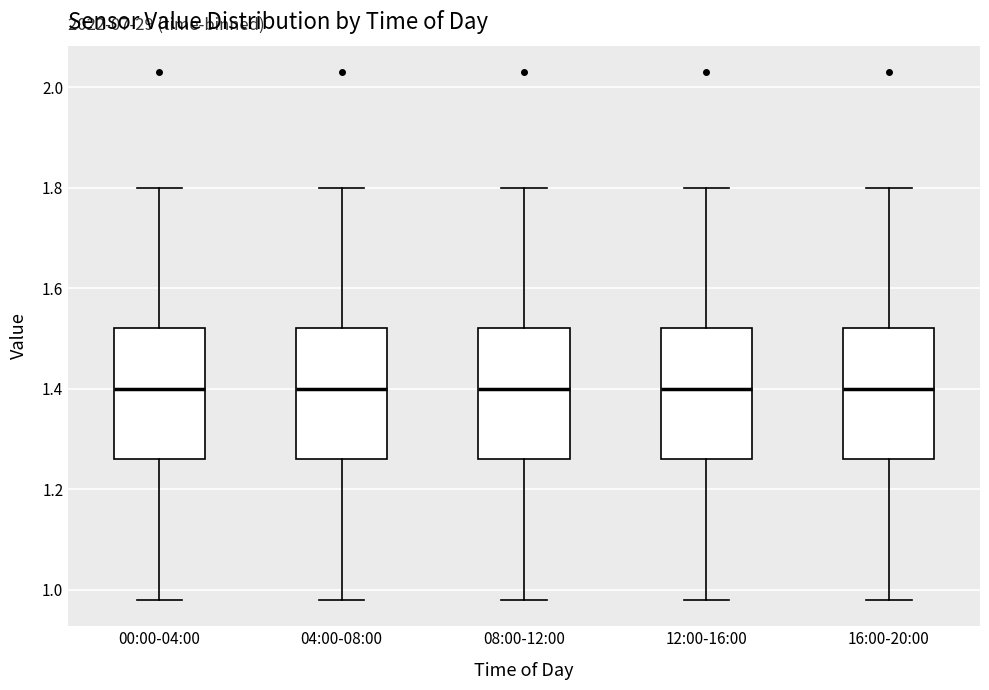

Reading left to right, read every box against the y-axis: the position of its median line, the range the box covers, and the ends of its whiskers. The values are not printed on the chart, so give them approximately, as read against the axis.

00:00-04:00: median 1.40, box 1.26 to 1.52, whiskers 0.98 to 1.80
04:00-08:00: median 1.40, box 1.26 to 1.52, whiskers 0.98 to 1.80
08:00-12:00: median 1.40, box 1.26 to 1.52, whiskers 0.98 to 1.80
12:00-16:00: median 1.40, box 1.26 to 1.52, whiskers 0.98 to 1.80
16:00-20:00: median 1.40, box 1.26 to 1.52, whiskers 0.98 to 1.80